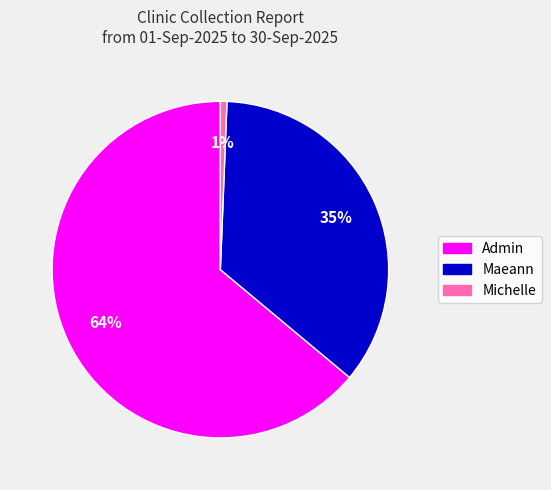

To the nearest percent, what is the average slice percentage?

33%